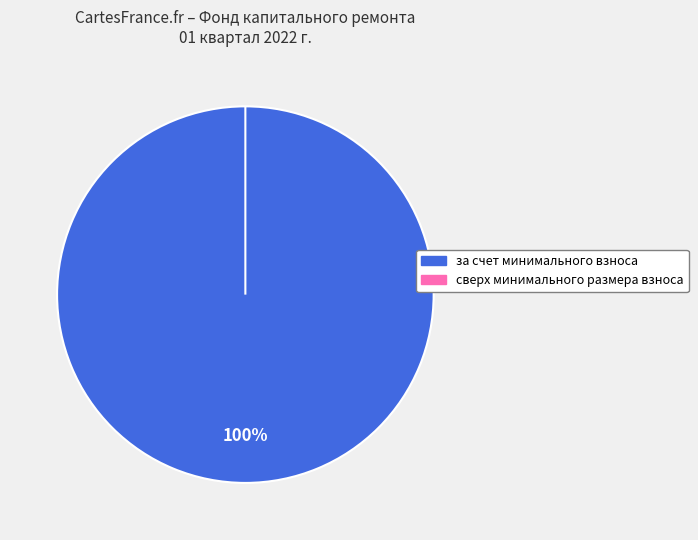

To the nearest percent, what is the difference between the largest and smallest slice percentages?

100%